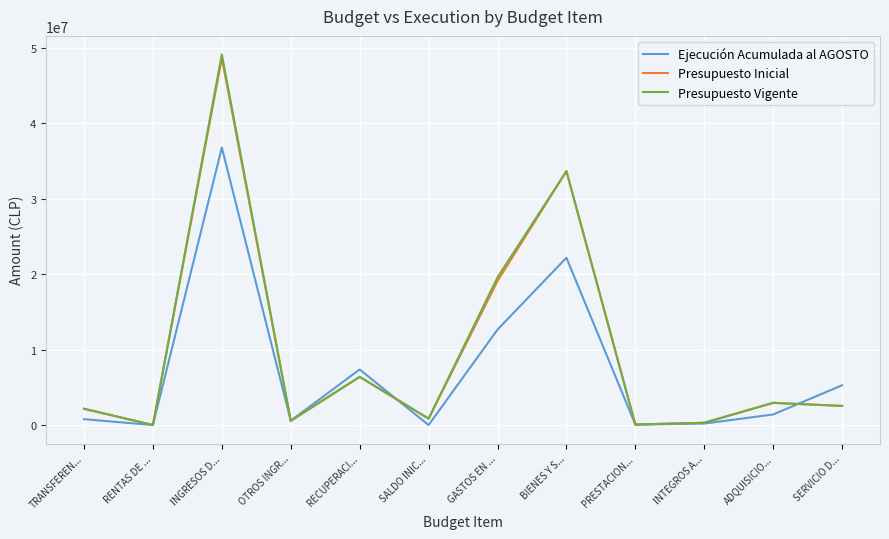

Is it true that Presupuesto Vigente equals 850000 at SALDO INIC...?

True